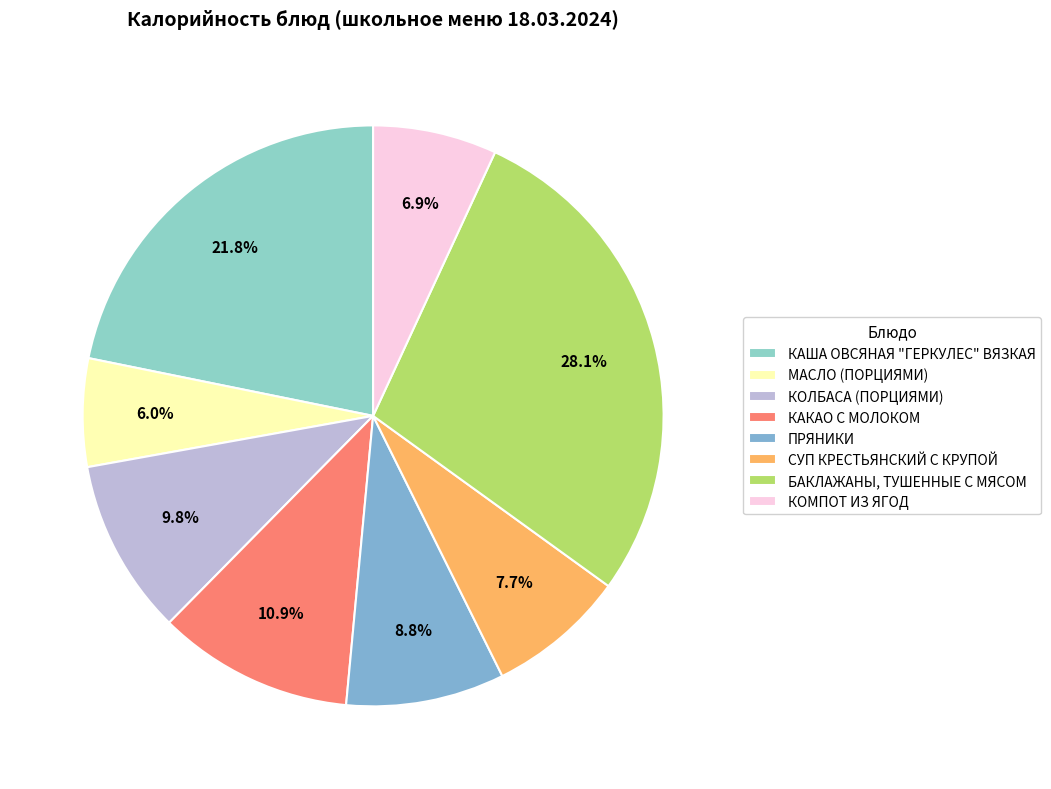

How many segments does this pie chart have?

8